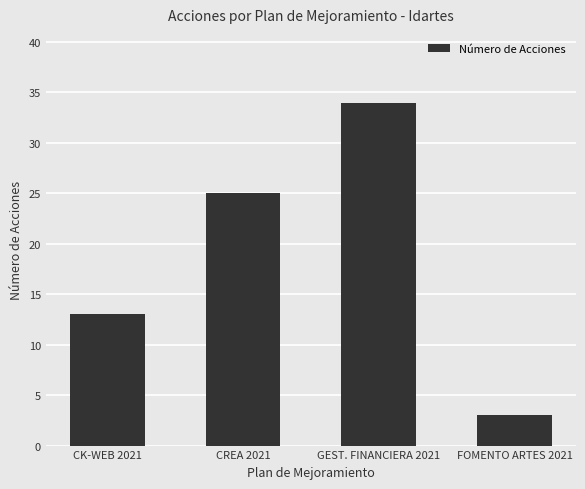

Count the values in the range 13 to 34.

3